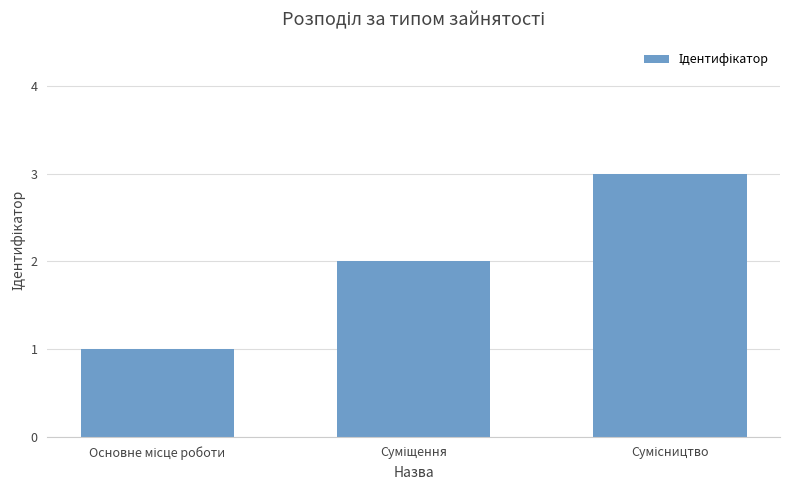

What is the maximum value shown in the chart?

3